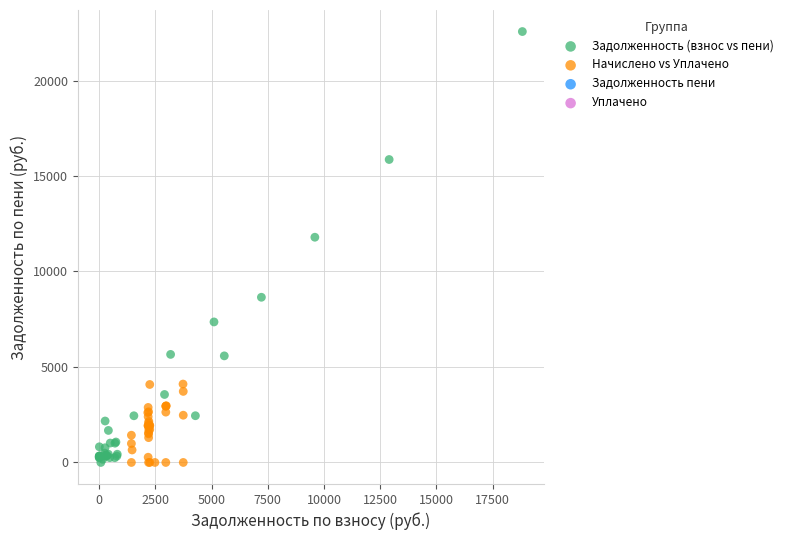

Which series contains the highest Y value?

Задолженность (взнос vs пени)